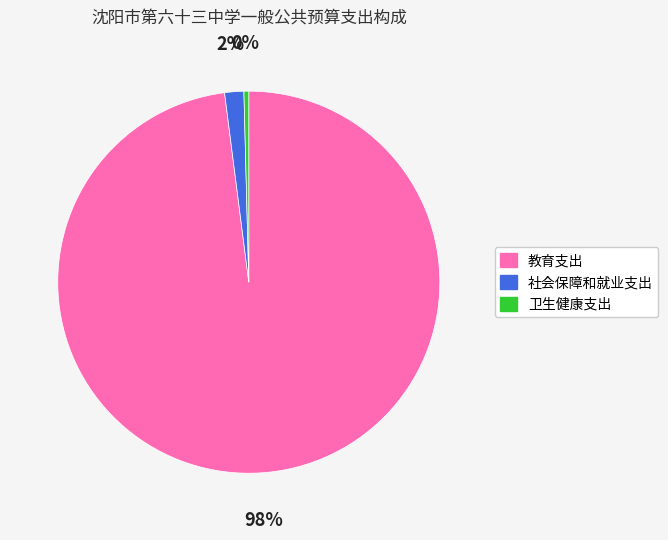

Count the number of slices in the pie.

3